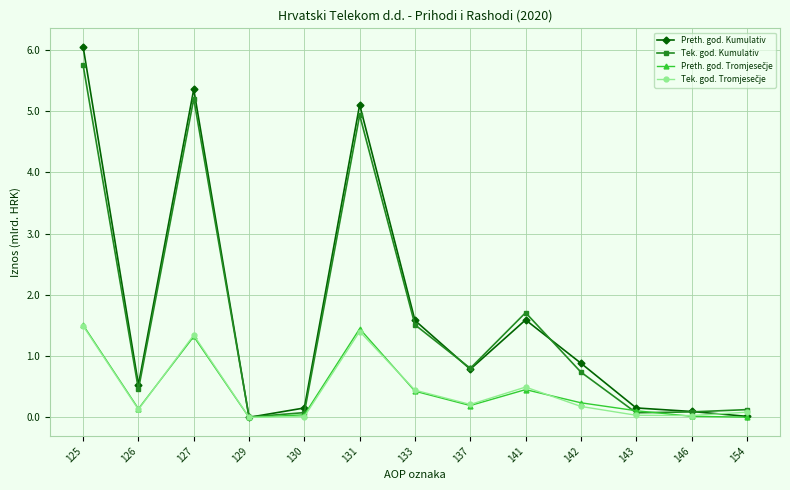

True or false: Tek. god. Kumulativ has a value of 1.5 at 133.

True